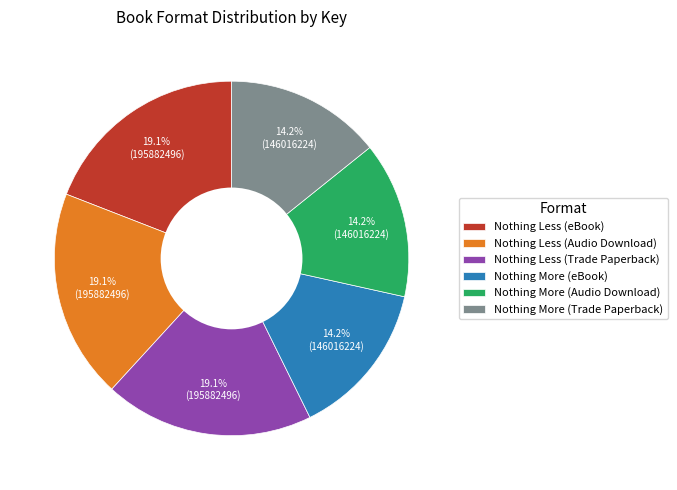

To the nearest percent, what is the combined percentage of Nothing Less (Audio Download) and Nothing More (eBook)?

33%